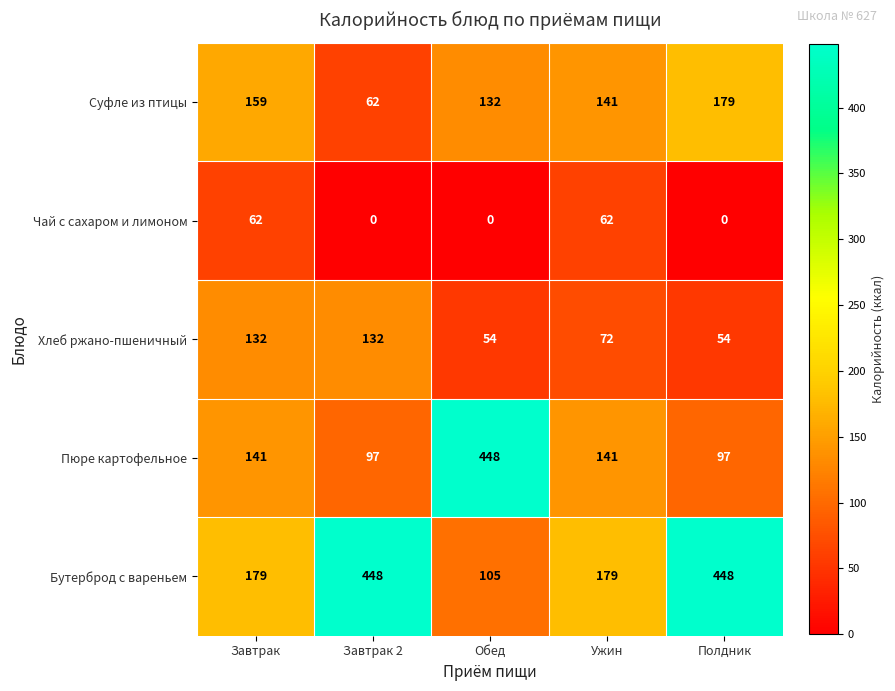

Reading left to right, what are all the values shown in this chart?

Суфле из птицы: Завтрак=159	Завтрак 2=62	Обед=132	Ужин=141	Полдник=179
Чай с сахаром и лимоном: Завтрак=62	Завтрак 2=0	Обед=0	Ужин=62	Полдник=0
Хлеб ржано-пшеничный: Завтрак=132	Завтрак 2=132	Обед=54	Ужин=72	Полдник=54
Пюре картофельное: Завтрак=141	Завтрак 2=97	Обед=448	Ужин=141	Полдник=97
Бутерброд с вареньем: Завтрак=179	Завтрак 2=448	Обед=105	Ужин=179	Полдник=448